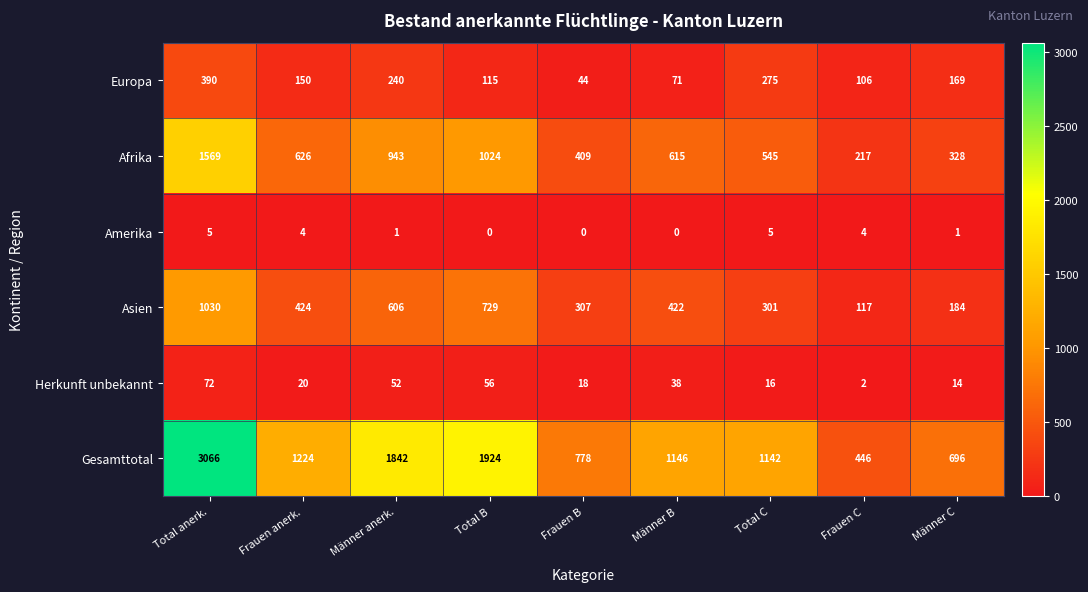

What is the sum of the Herkunft unbekannt values at Männer C and Total B?

70